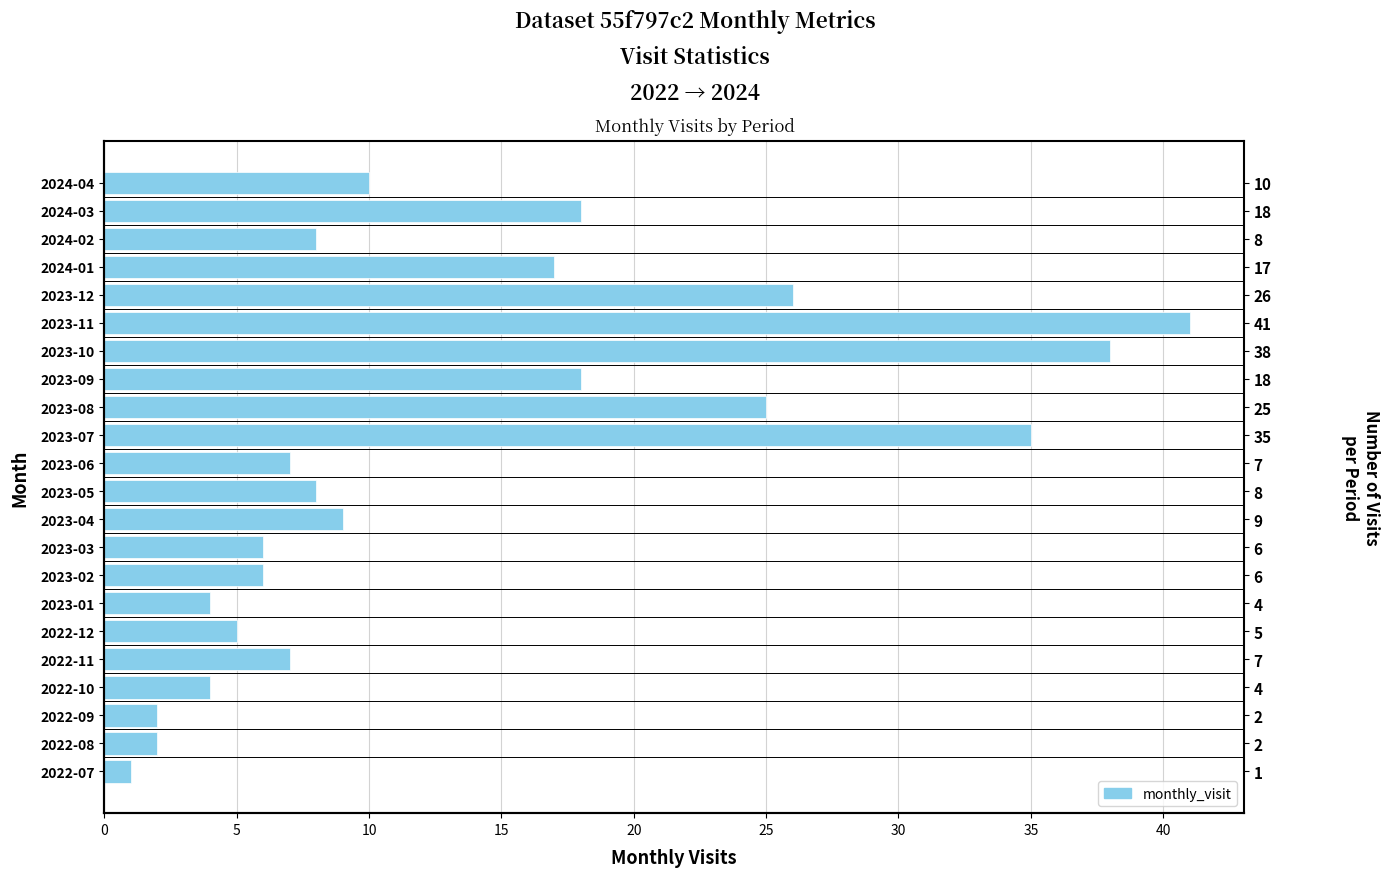

Approximately how many times larger is the value at 2024-04 compared to 2023-06?

1.4